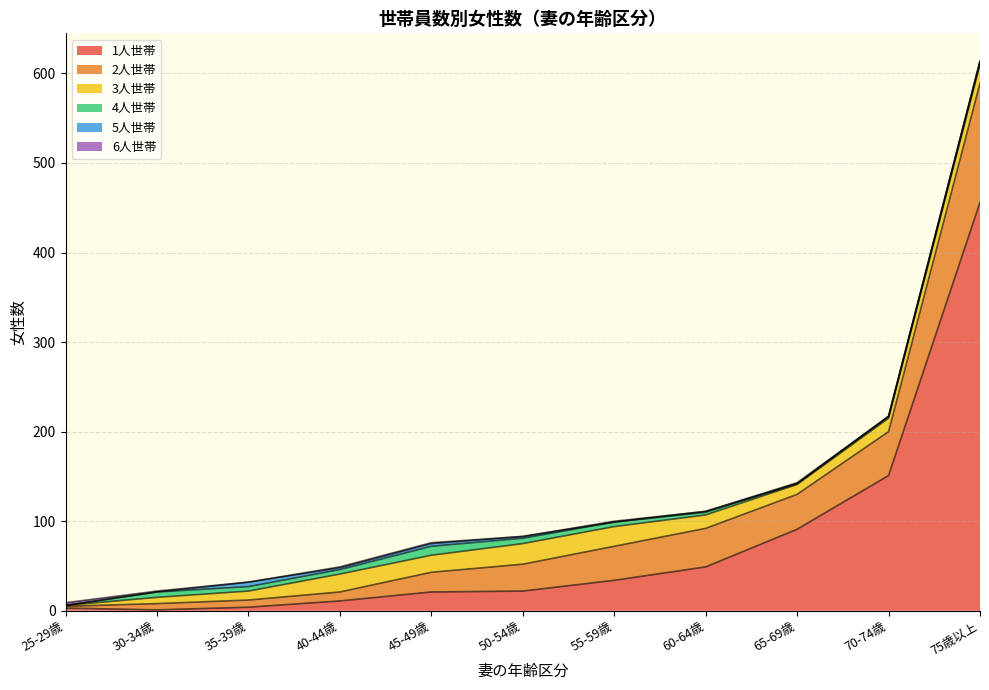

What are all the series names shown in the legend?

1人世帯, 2人世帯, 3人世帯, 4人世帯, 5人世帯, 6人世帯